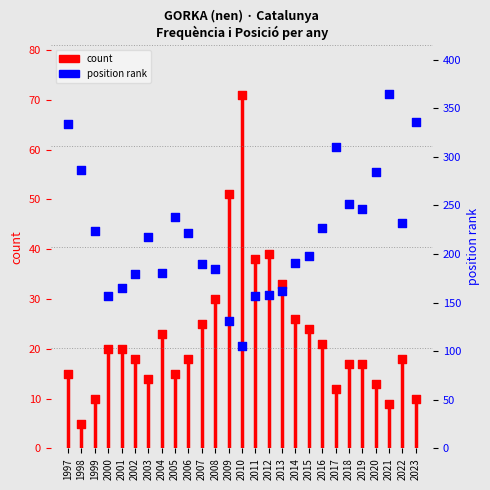

Between 2019 and 1997, which is larger?

2019